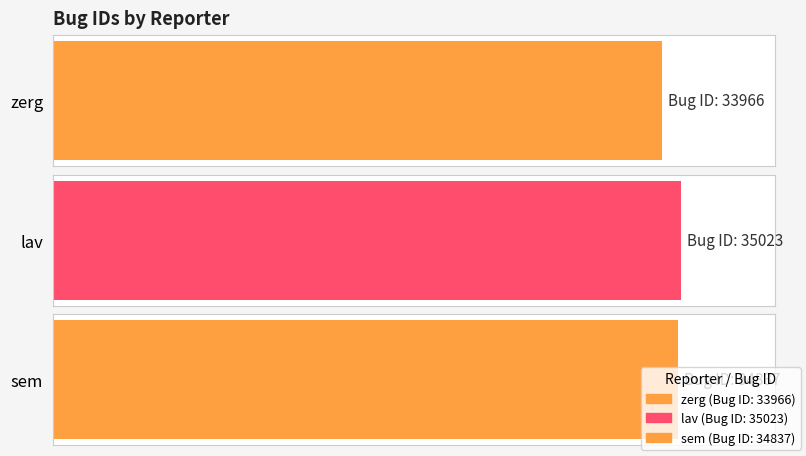

Between lav and zerg, which is larger?

lav